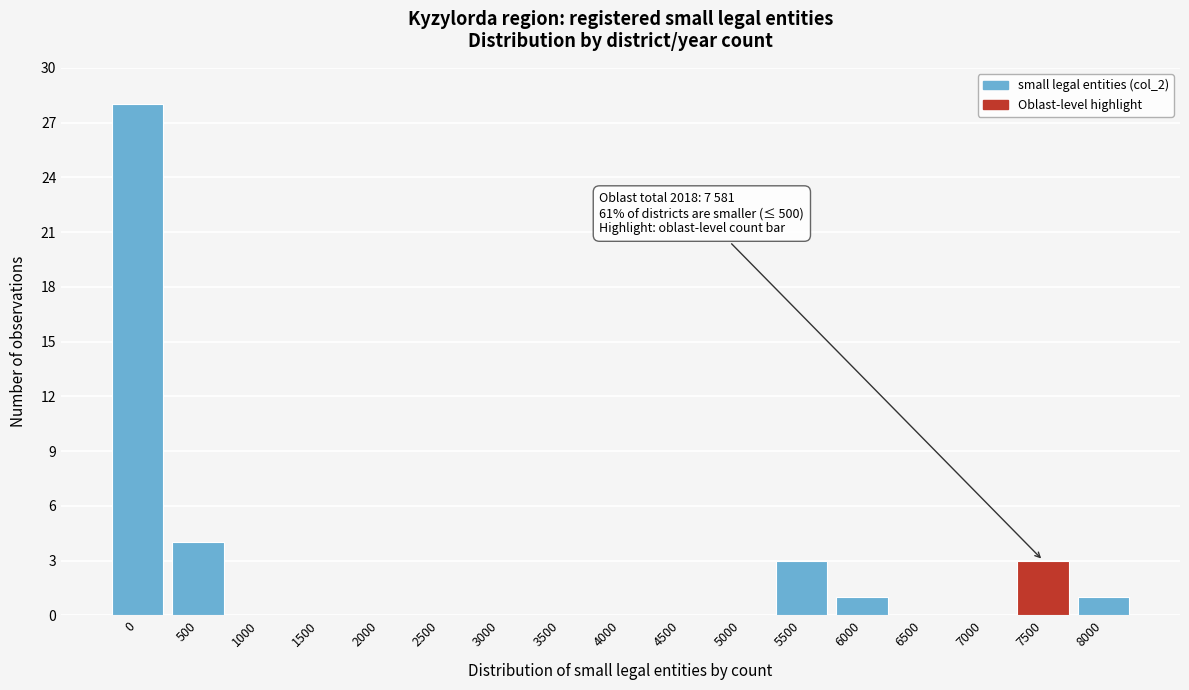

Reading left to right, extract all data points from this chart.

0=28	500=4	1000=0	1500=0	2000=0	2500=0	3000=0	3500=0	4000=0	4500=0	5000=0	5500=3	6000=1	6500=0	7000=0	7500=3	8000=1